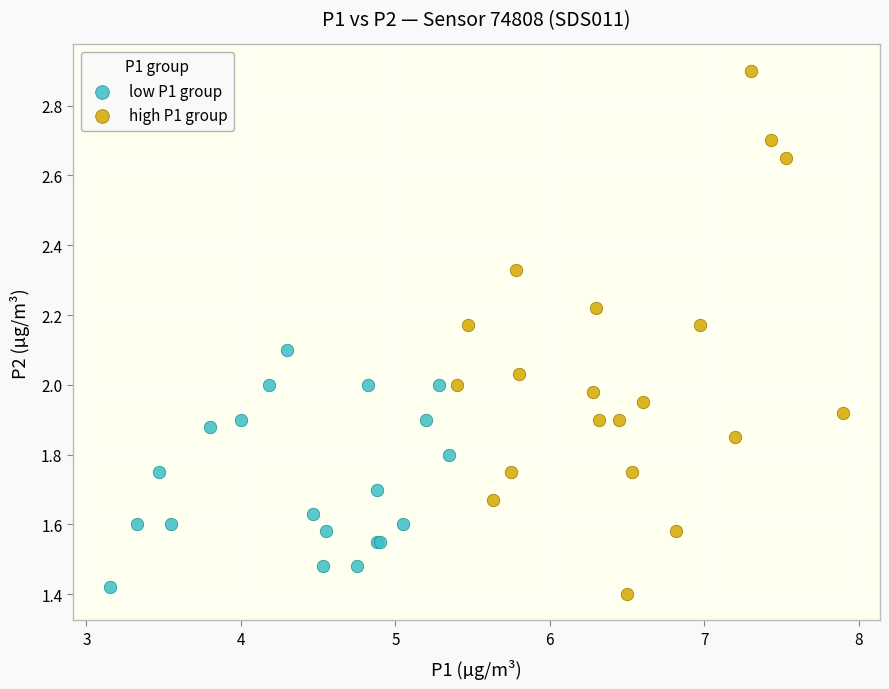

Which series has the widest spread of Y values?

high P1 group